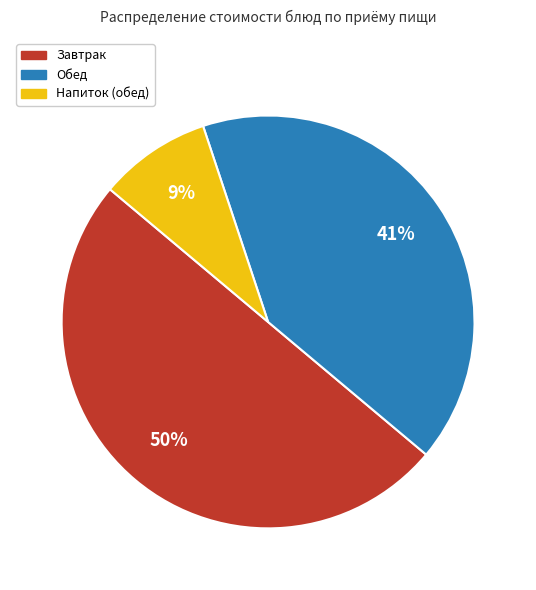

To the nearest percent, what is the difference between the largest and smallest slice percentages?

41%